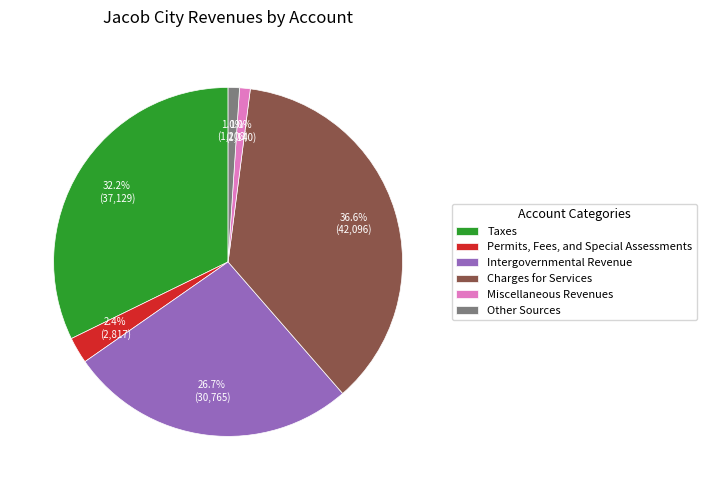

The Charges for Services slice represents 37% of the pie. True or false?

True